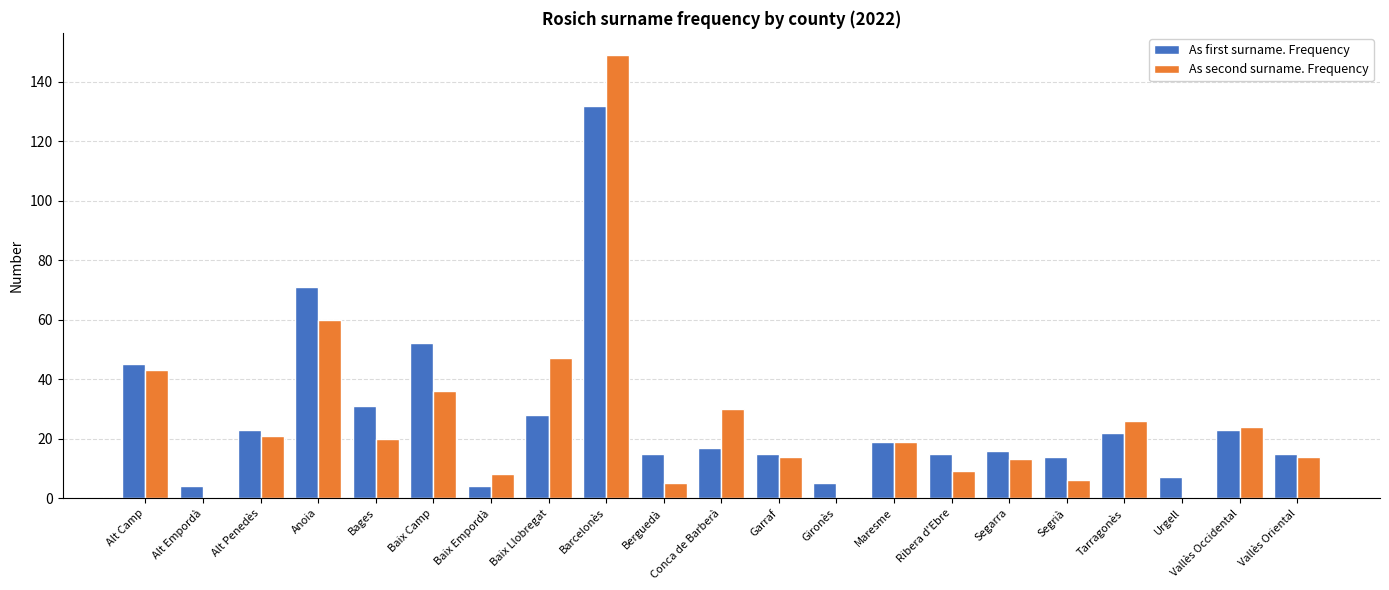

Between Alt Penedès and Barcelonès, which series saw the biggest shift?

As second surname. Frequency